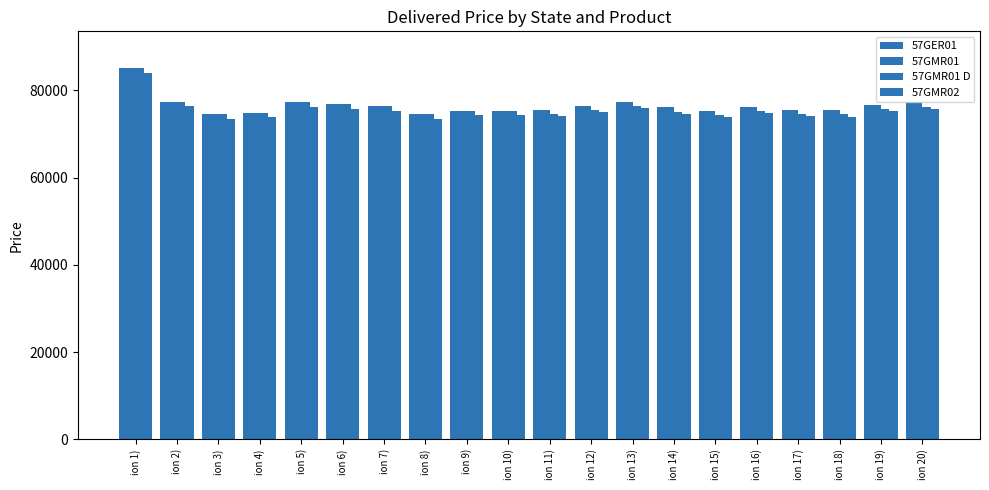

Which series changed the most between ion 3) and ion 12)?

57GER01